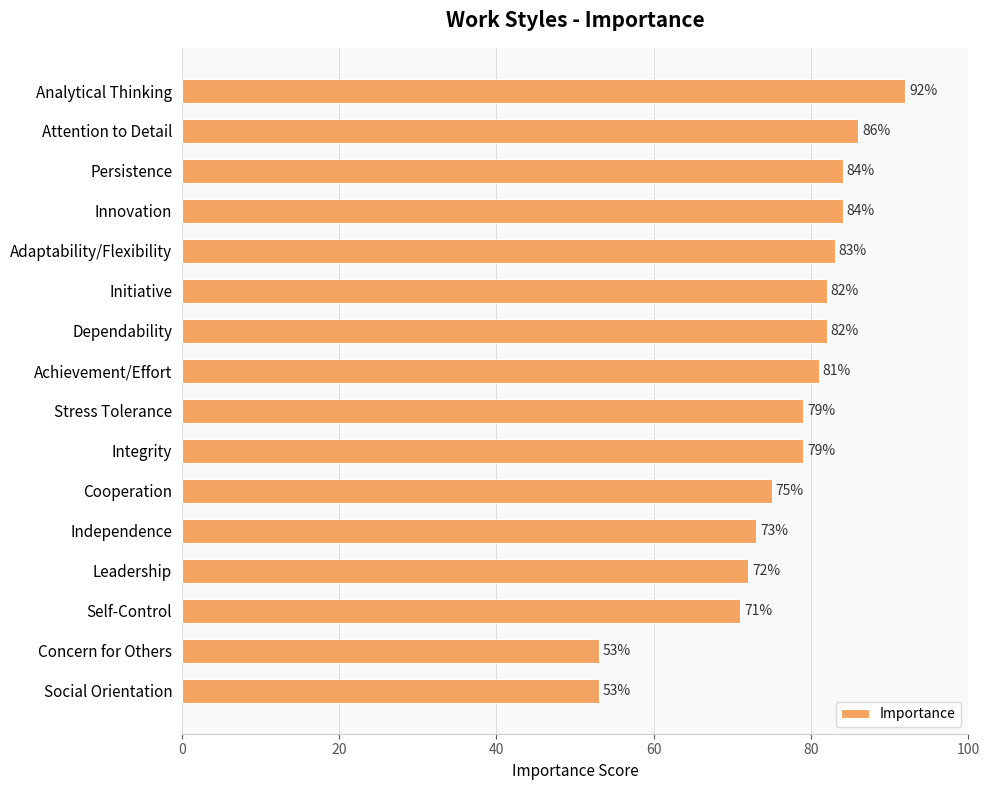

What is the average value?

77